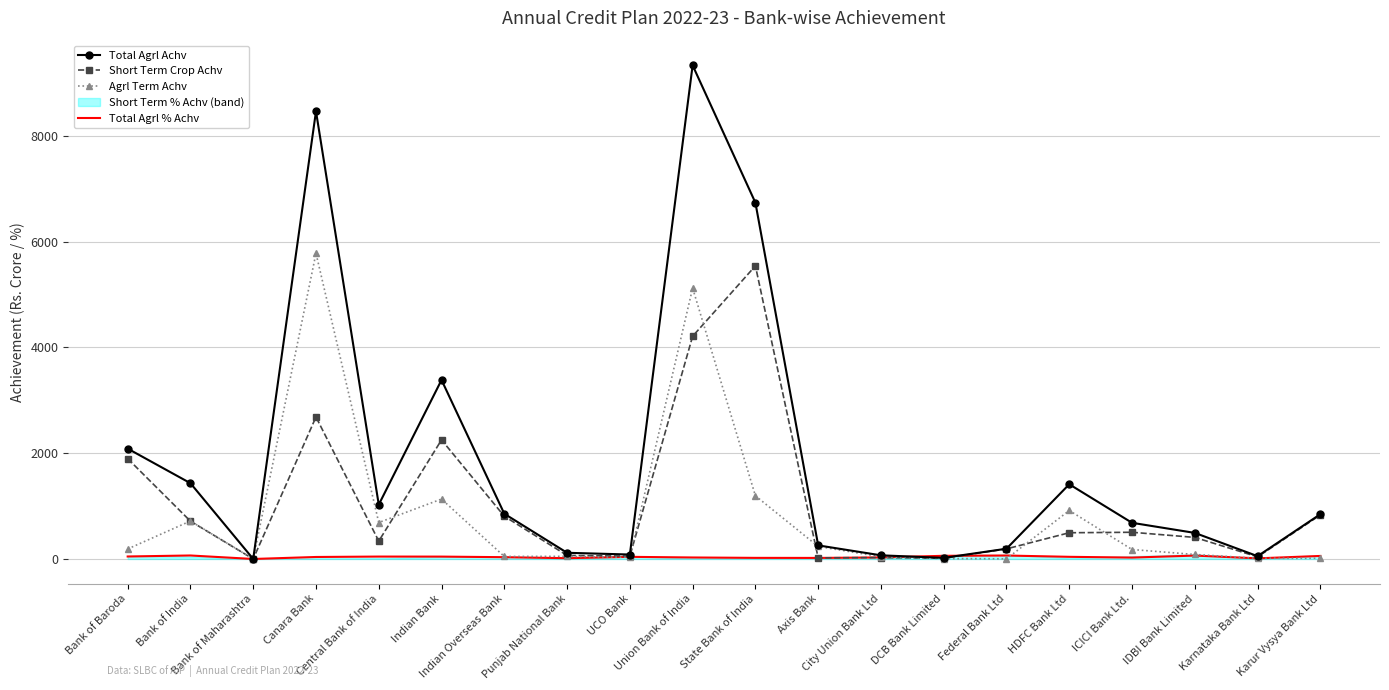

What is the difference between the maximum and minimum values in the Total Agrl Achv series?

9335.0